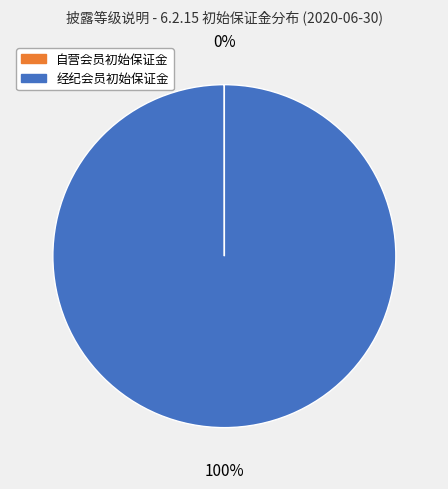

Does any single category account for the majority?

Yes